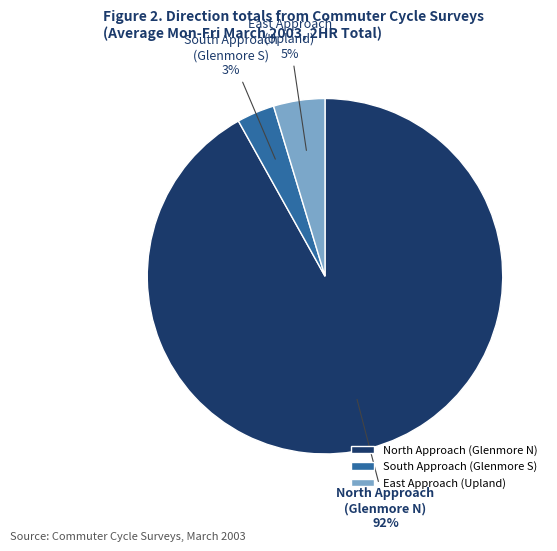

To the nearest percent, what is the difference between the North Approach (Glenmore N) and East Approach (Upland) slice percentages?

87%